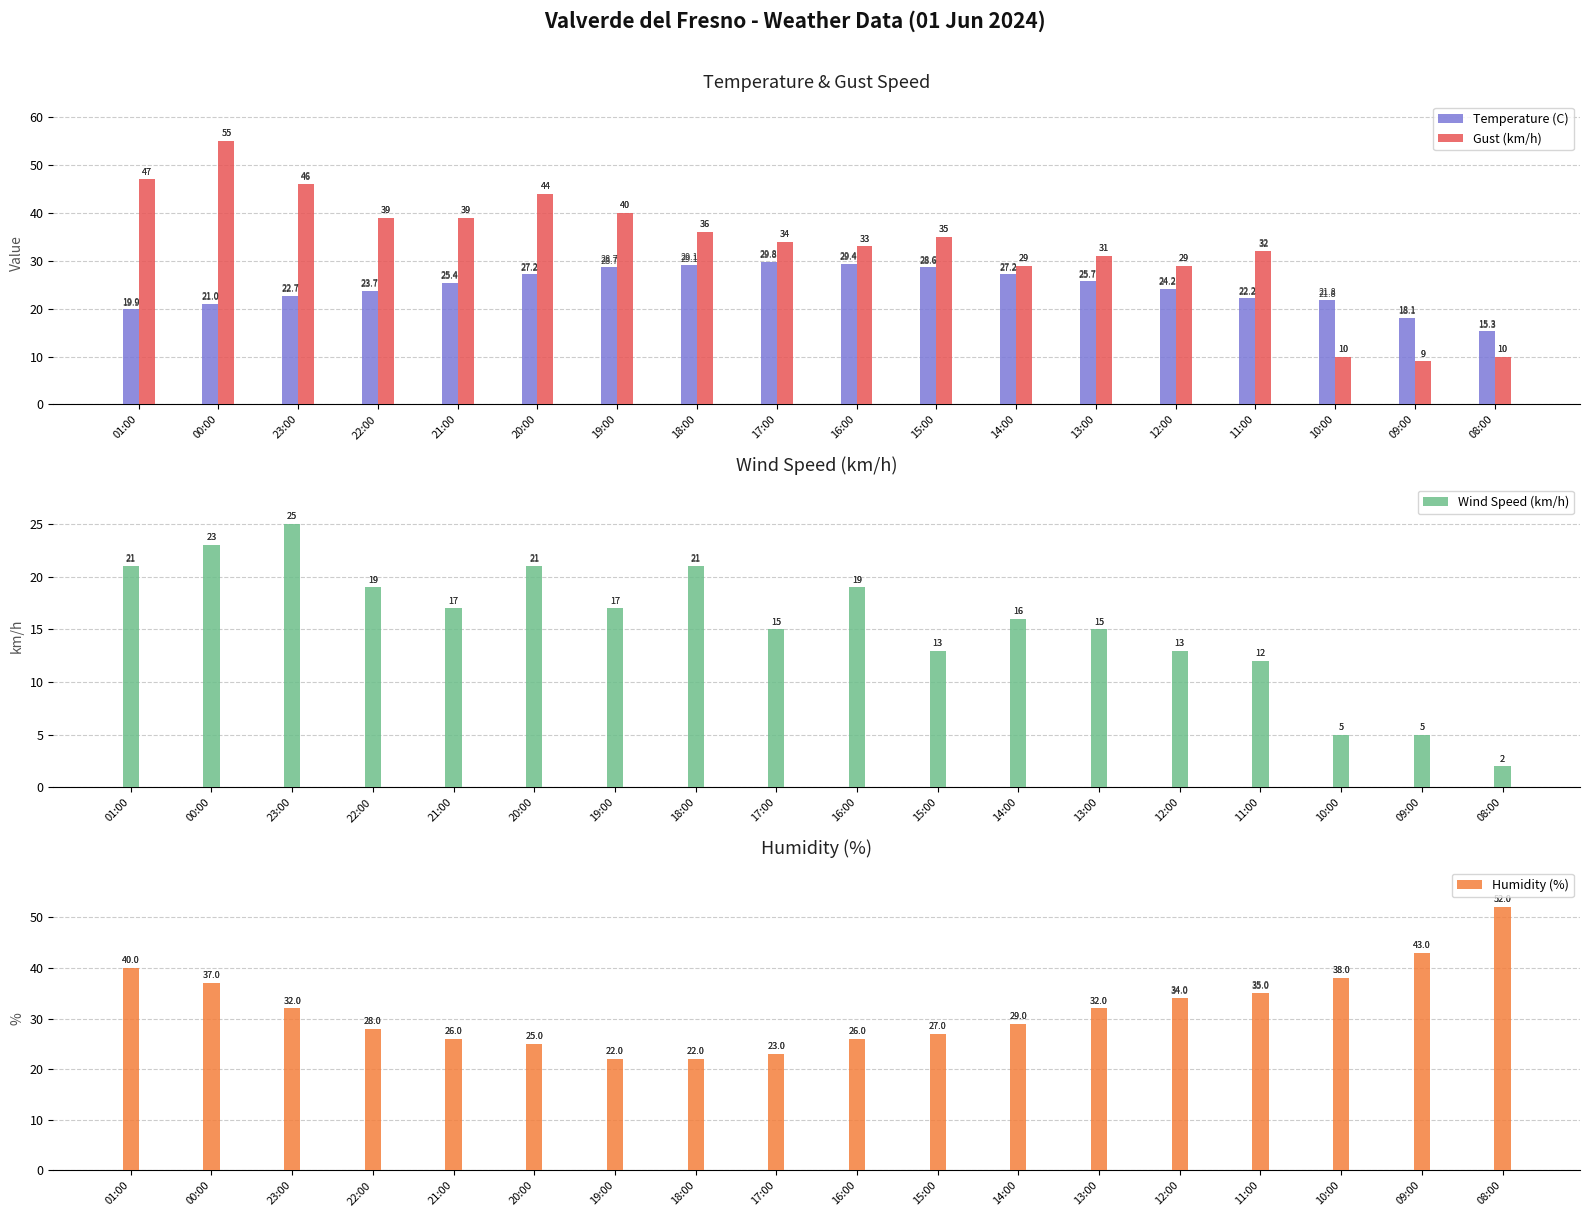

The value of Humidity (%) at 16:00 is 41.9. True or false?

False